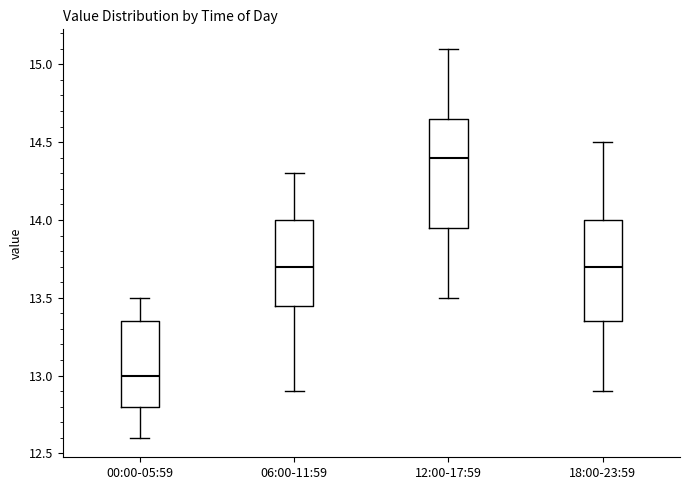

Which box has the lowest median line?

00:00-05:59